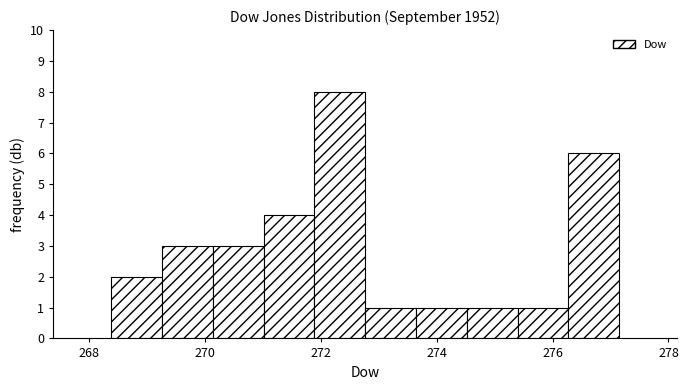

Reading left to right, list every bar in this chart as the range it spans on the x-axis followed by its height. Neither the bar edges nor the heights are printed on the chart, so give them approximately, as read against the axes.

268.4 to 269.2: 2
269.2 to 270.2: 3
270.2 to 271.0: 3
271.0 to 271.8: 4
271.8 to 272.8: 8
272.8 to 273.6: 1
273.6 to 274.6: 1
274.6 to 275.4: 1
275.4 to 276.2: 1
276.2 to 277.2: 6